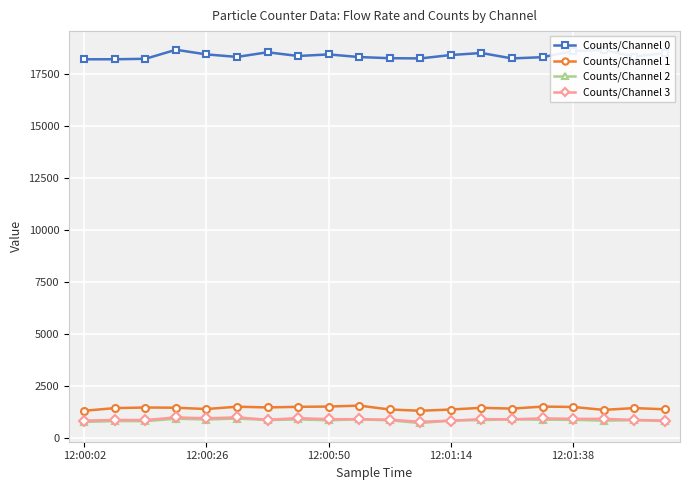

What is the sum of all Counts/Channel 3 values?

18200